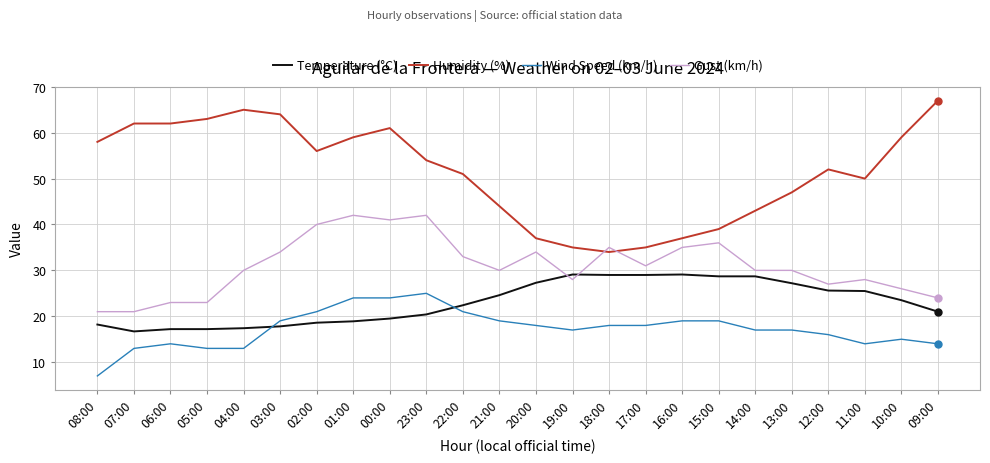

What is the total value across all series at 16:00?

120.1